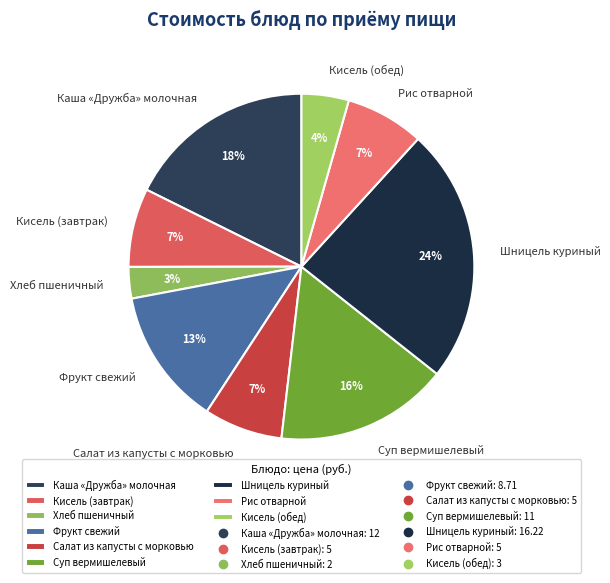

How many slices are in this pie chart?

9